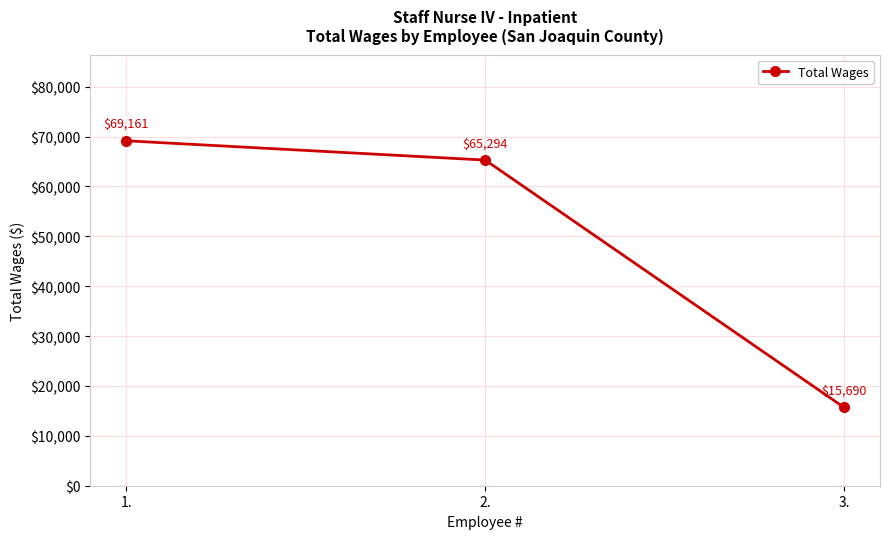

Between 1. and 3., which is larger?

1.